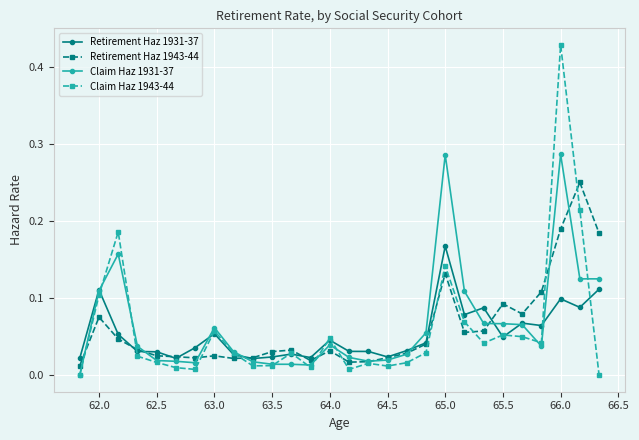

List the series in order of their peak value, lowest first.

Retirement Haz 1931-37, Retirement Haz 1943-44, Claim Haz 1931-37, Claim Haz 1943-44